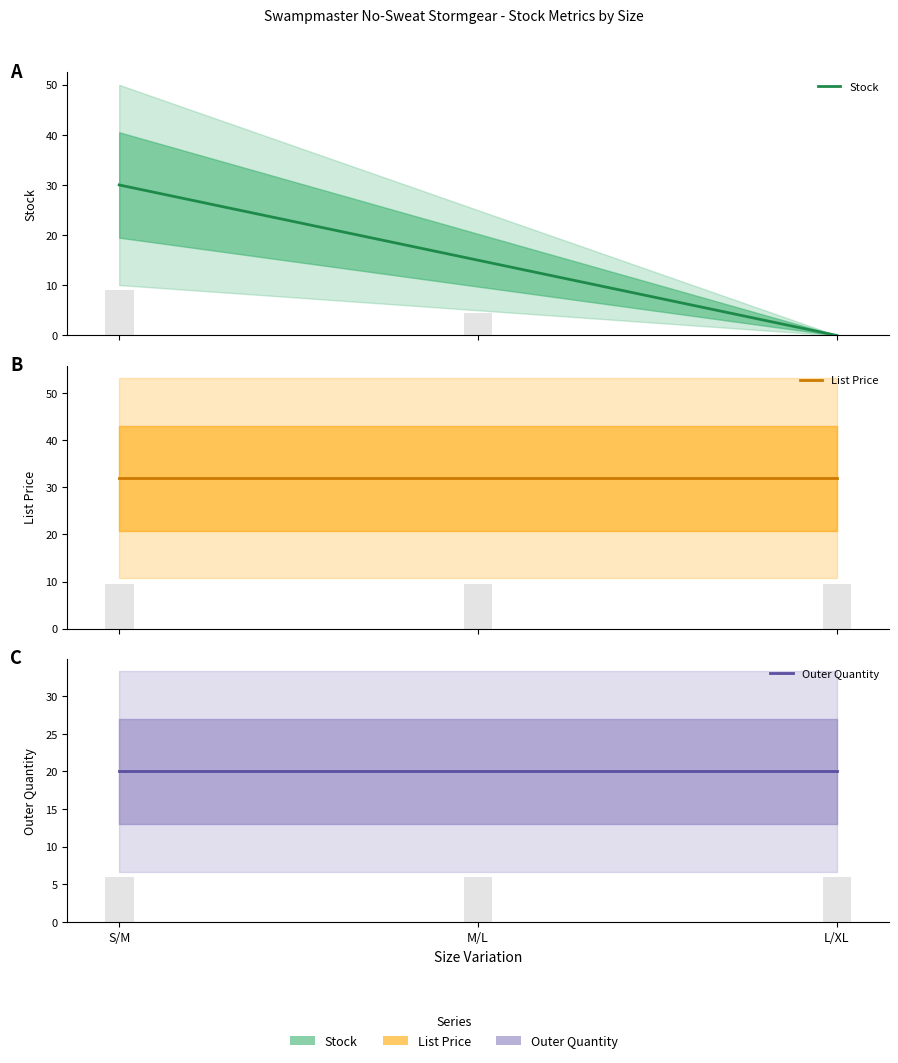

The value of List Price at M/L is 31.9. True or false?

True